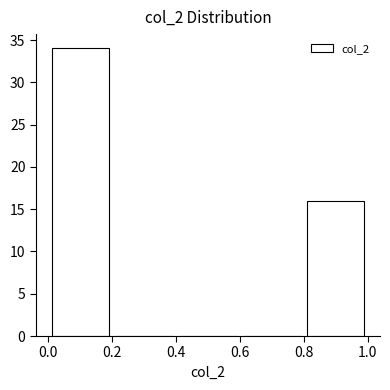

Reading left to right, transcribe this chart: for each bar, give the range it covers on the x-axis and its height. The values are not printed on the chart, so give them approximately, as read against the axis.

0.0 to 0.2: 34
0.2 to 0.4: 0
0.4 to 0.6: 0
0.6 to 0.8: 0
0.8 to 1.0: 16